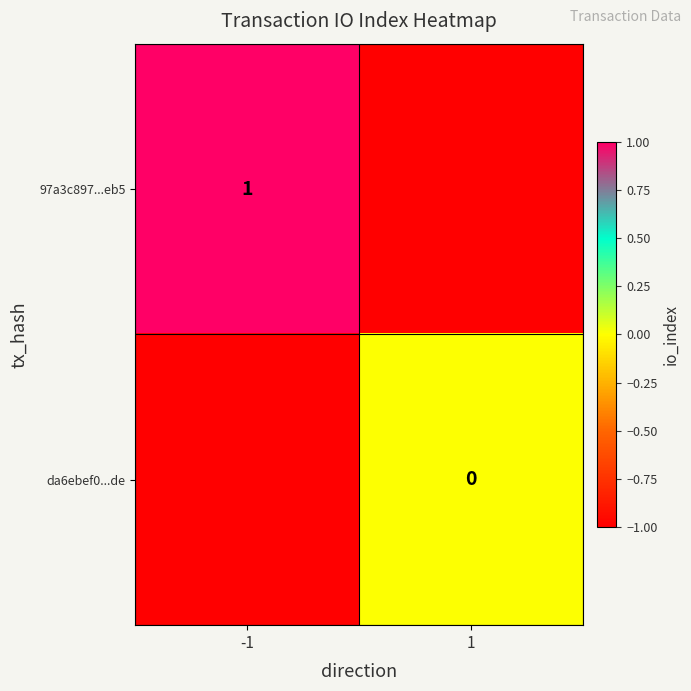

True or false: 97a3c897...eb5 has a value of 1 at -1.

True